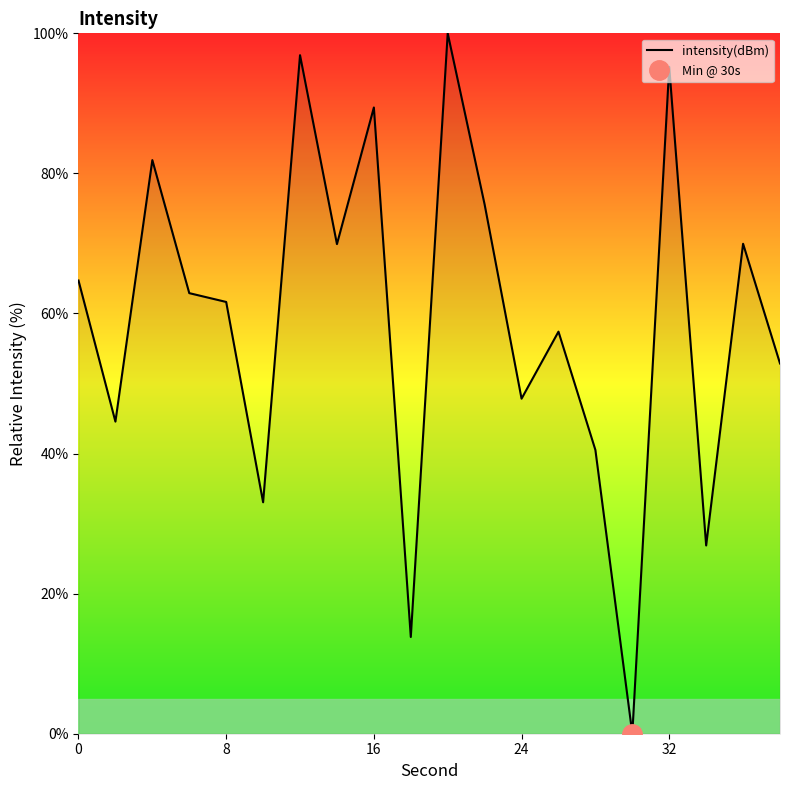

How many values are above zero?

19